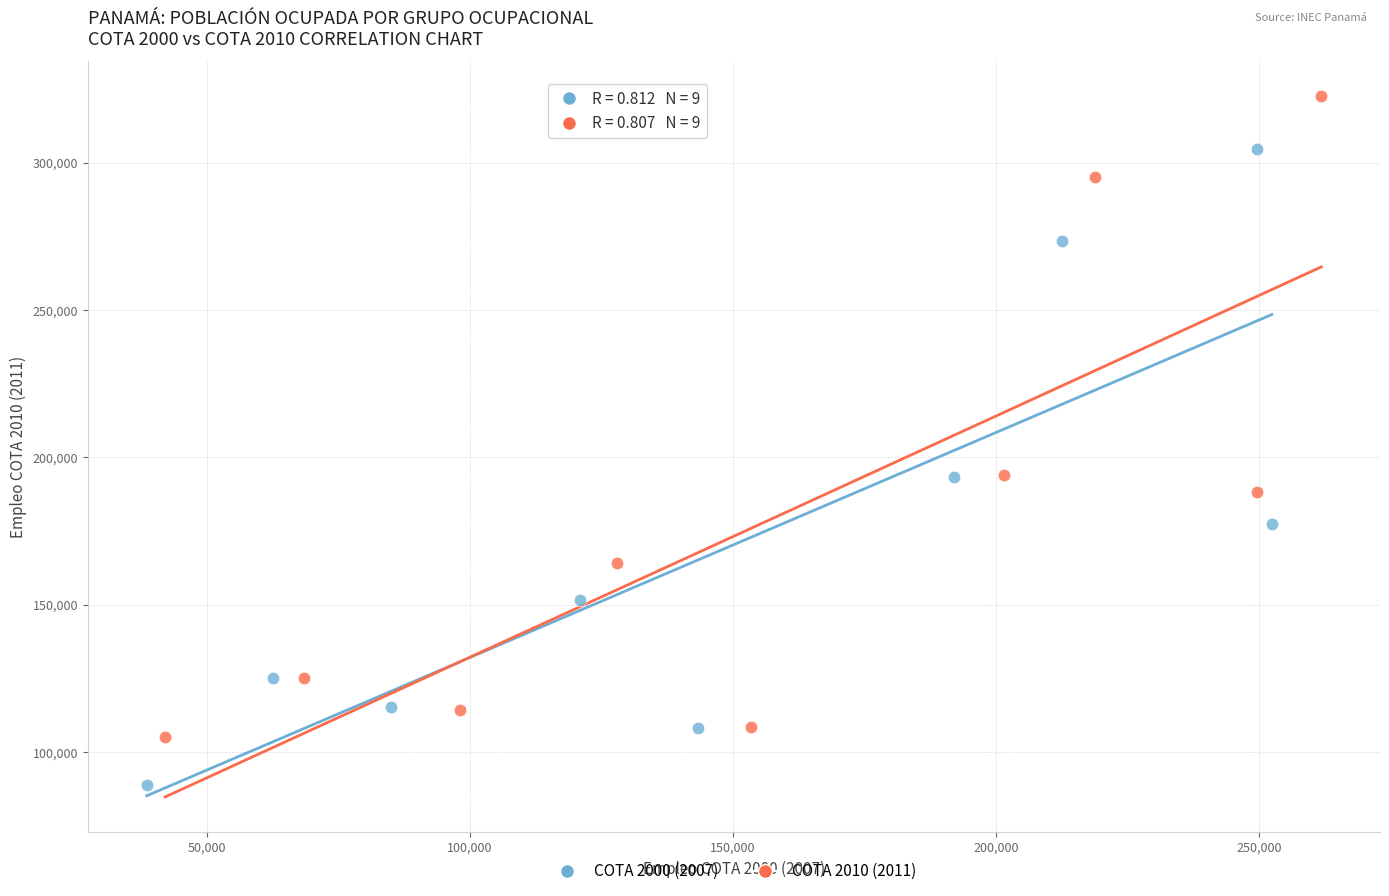

Which series reaches the maximum Y coordinate?

COTA 2010 (2011)